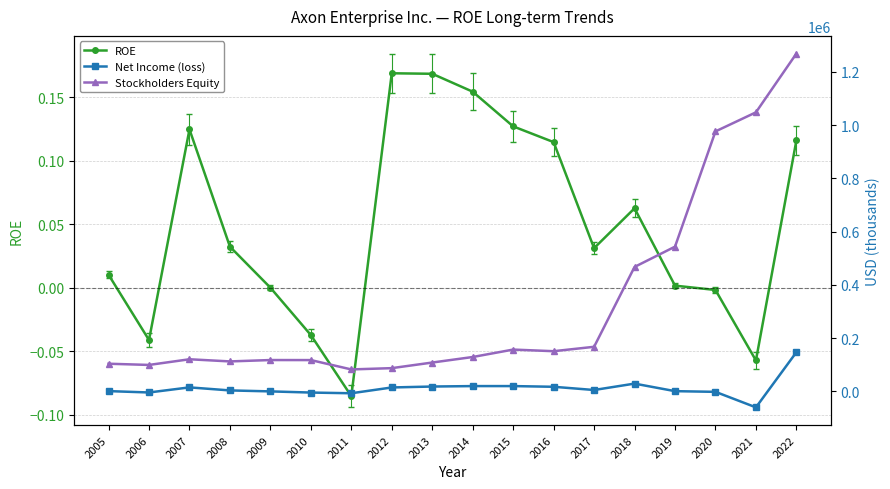

True or false: ROE has more than 2 interior local peaks.

True